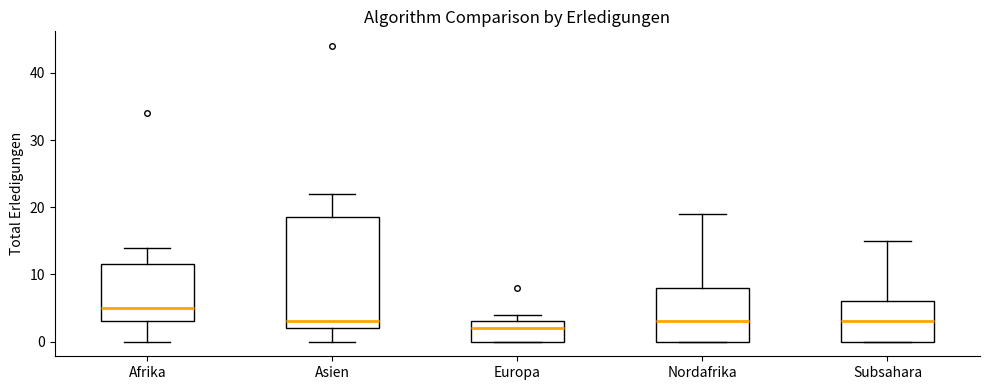

Which box is the tallest, from its lower edge to its upper edge?

Asien